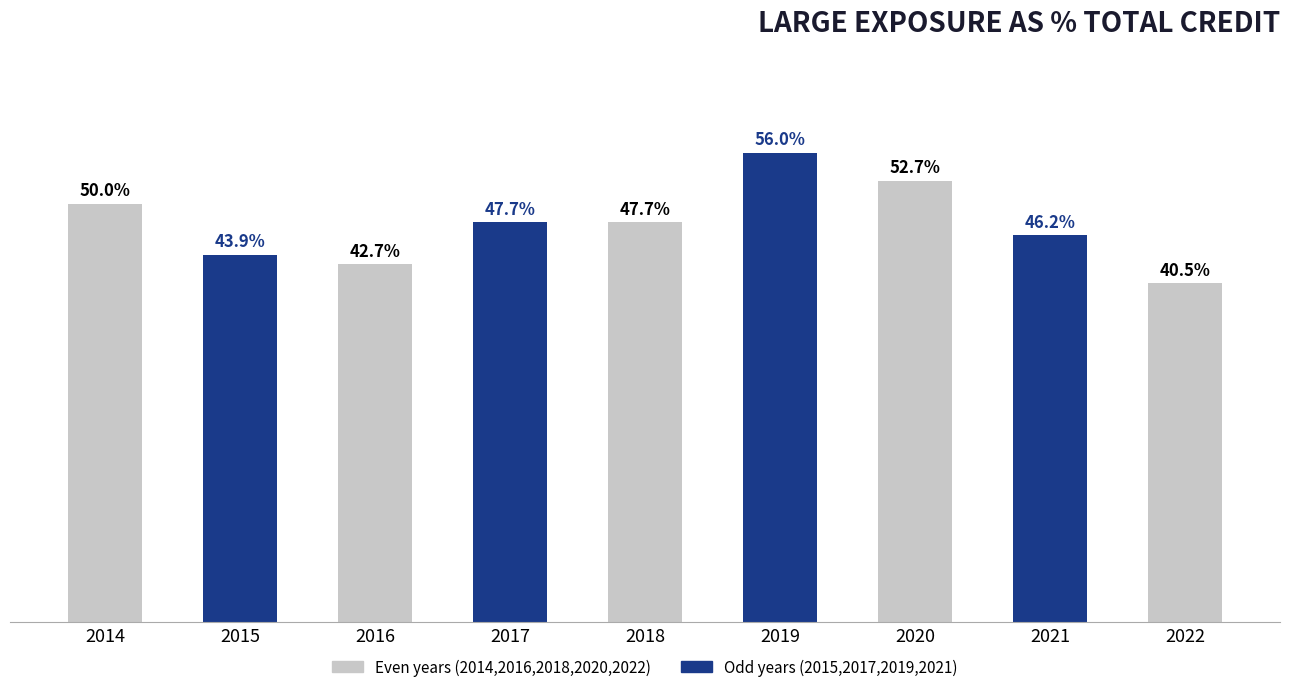

How many data points are above 47?

5